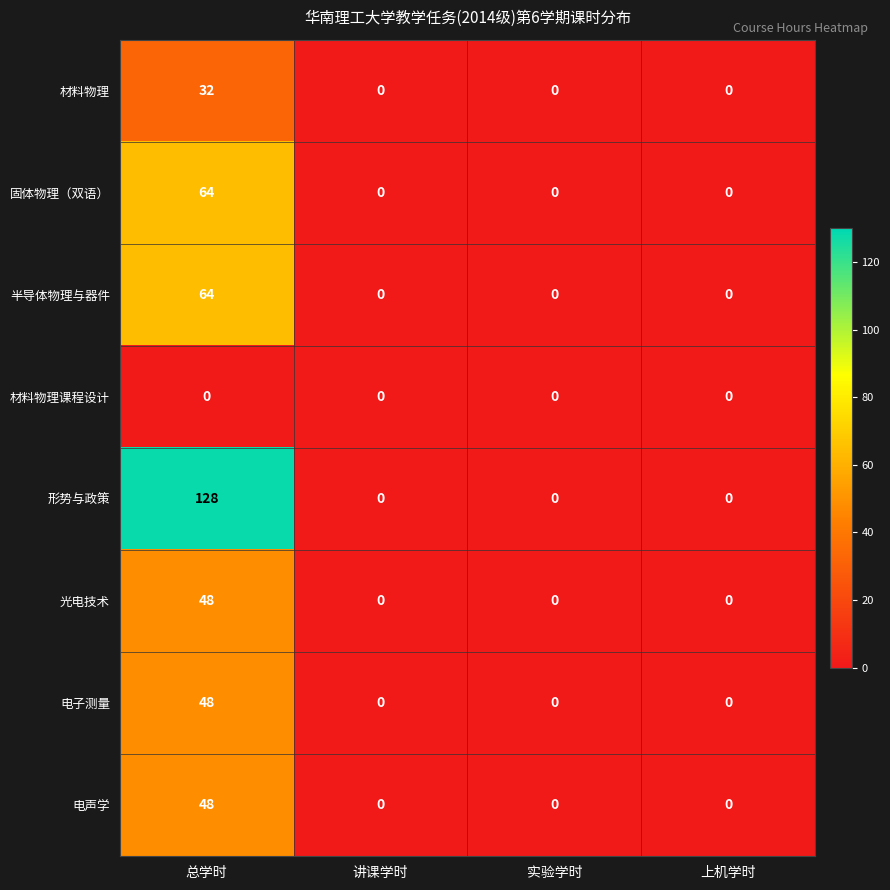

What value does the 电子测量 series have at 总学时, to the nearest 5?

50